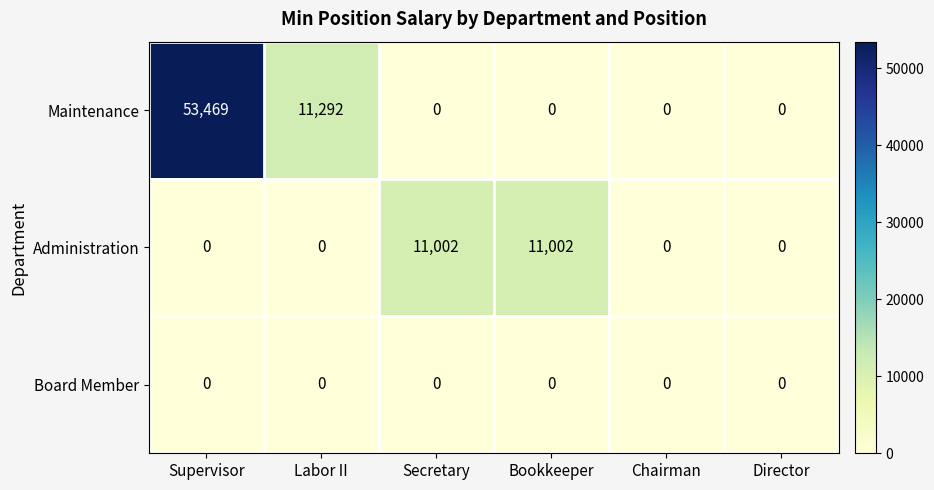

What is the difference between the Maintenance values at Secretary and Supervisor?

53469